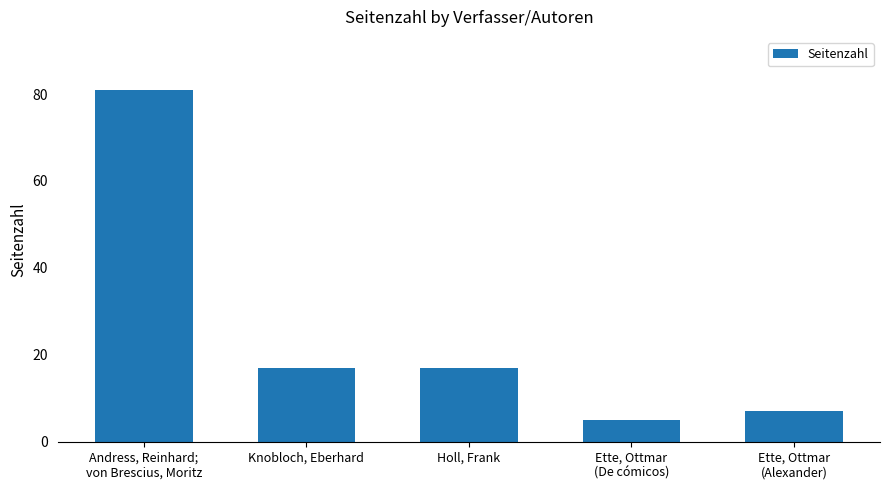

What is the value of the 2nd bar from the left?

17